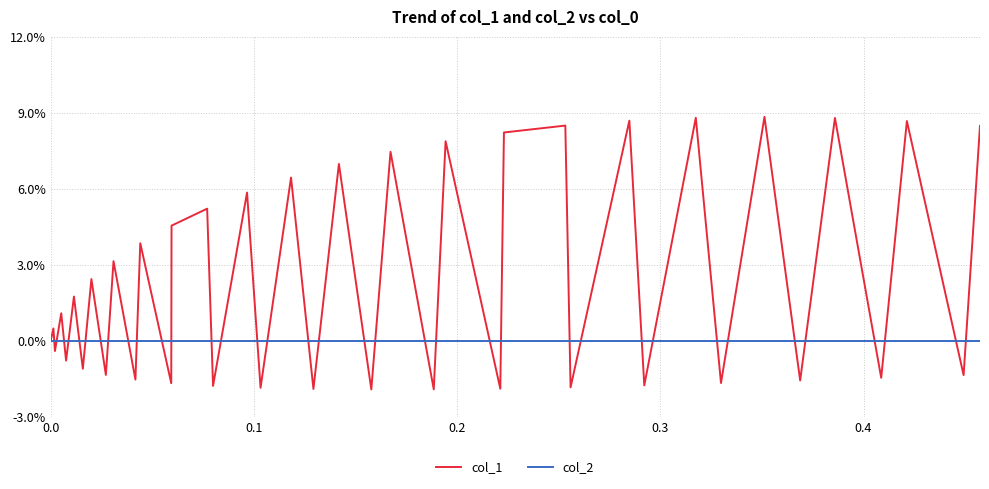

Does the chart display data point markers on the line(s)?

No